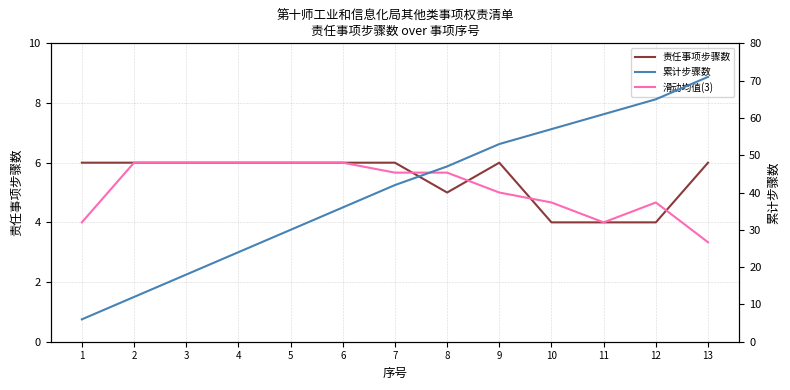

Reading left to right, extract all data points from this chart.

责任事项步骤数: 1=6.0	2=6.0	3=6.0	4=6.0	5=6.0	6=6.0	7=6.0	8=5.0	9=6.0	10=4.0	11=4.0	12=4.0	13=6.0
滑动均值(3): 1=4.0	2=6.0	3=6.0	4=6.0	5=6.0	6=6.0	7=5.7	8=5.7	9=5.0	10=4.7	11=4.0	12=4.7	13=3.3
累计步骤数: 1=6.0	2=12.0	3=18.0	4=24.0	5=30.0	6=36.0	7=42.0	8=47.0	9=53.0	10=57.0	11=61.0	12=65.0	13=71.0